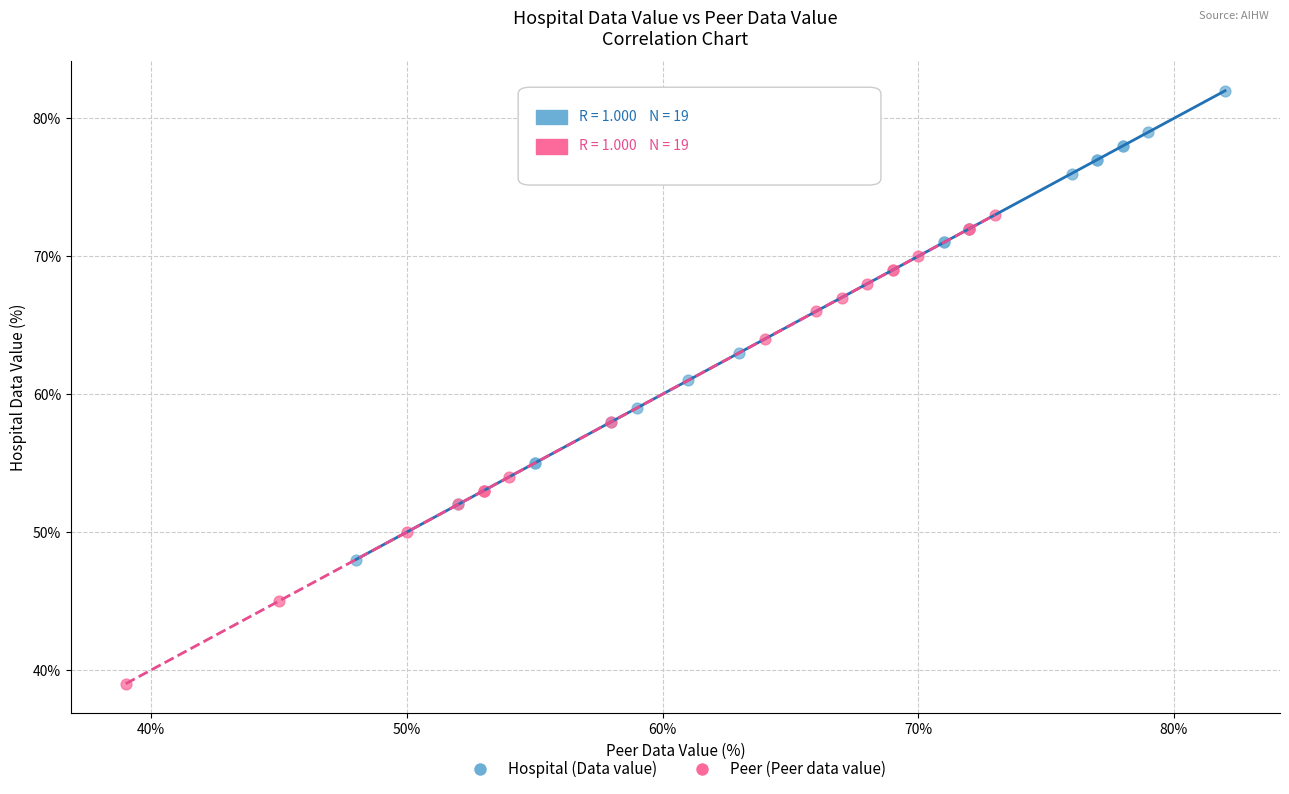

Which series reaches the maximum Y coordinate?

Hospital (Data value)